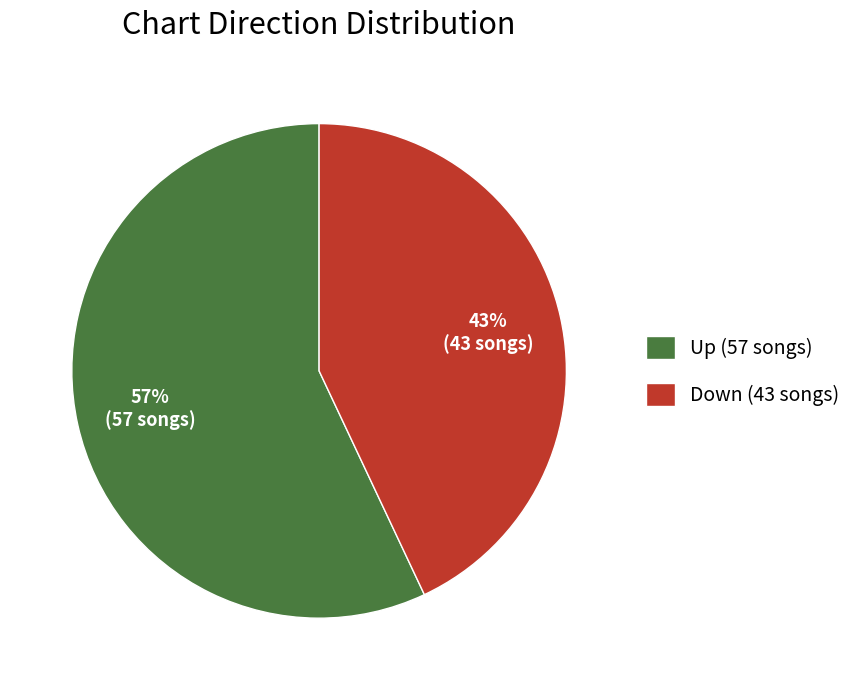

To the nearest percent, what is the average slice percentage?

50%